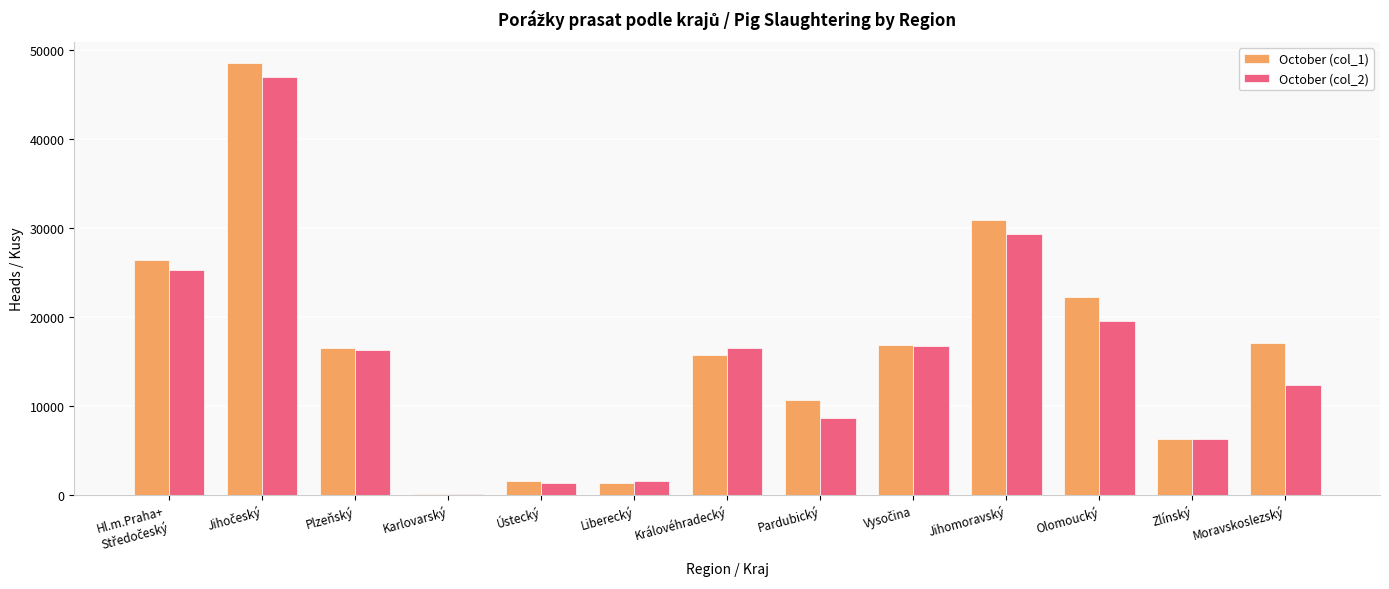

The value of October (col_1) at Ústecký is 1558. True or false?

True